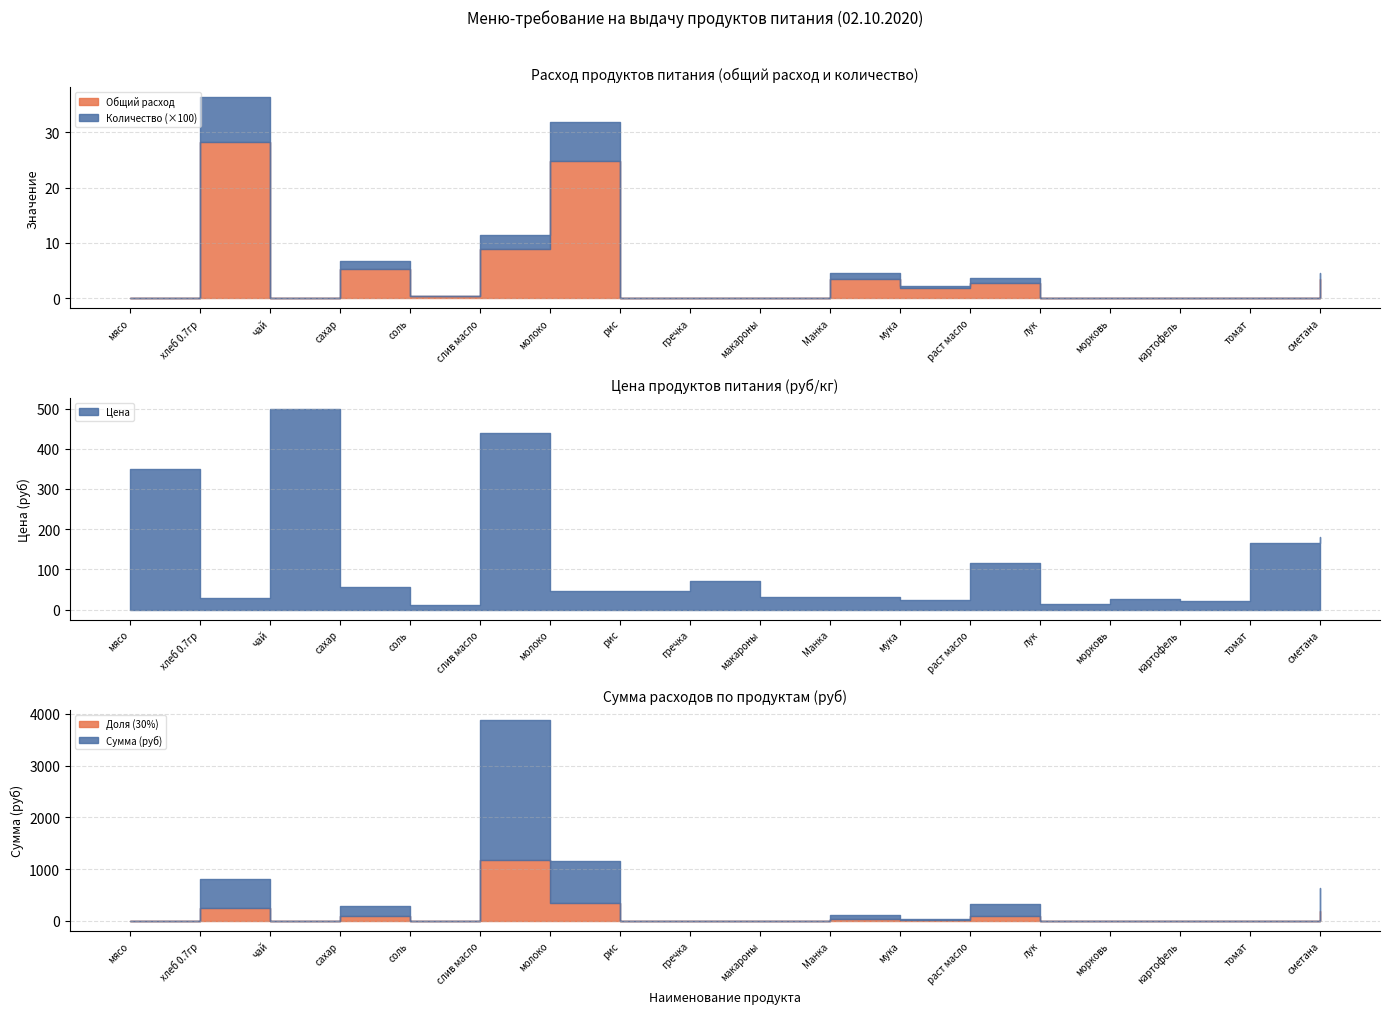

At which category is the sum across all series the highest?

слив масло